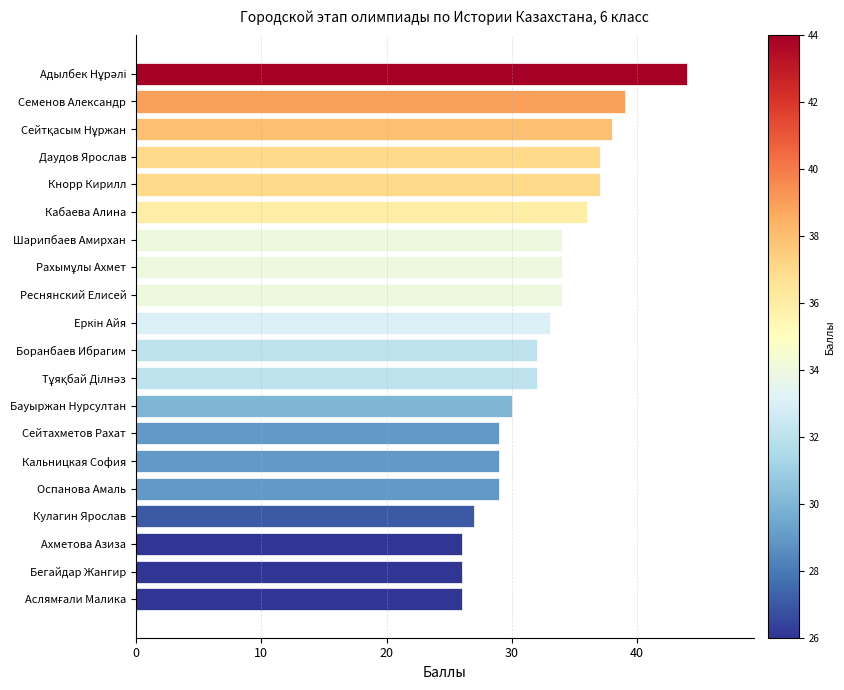

What is the change in value from Оспанова Амаль to Кнорр Кирилл?

+8